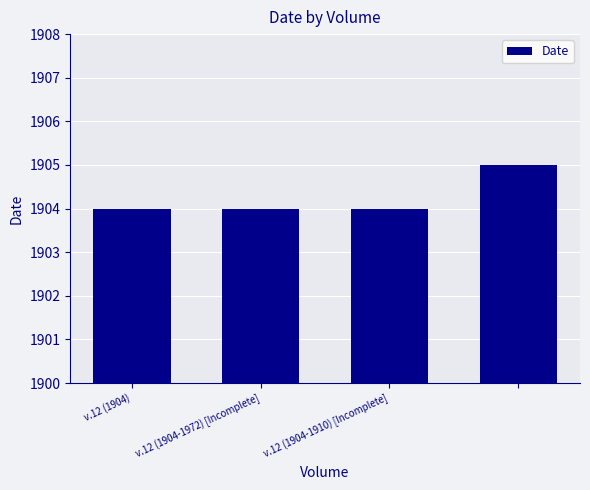

Reading left to right, what are all the values shown in this chart?

1904	1904	1904	1905